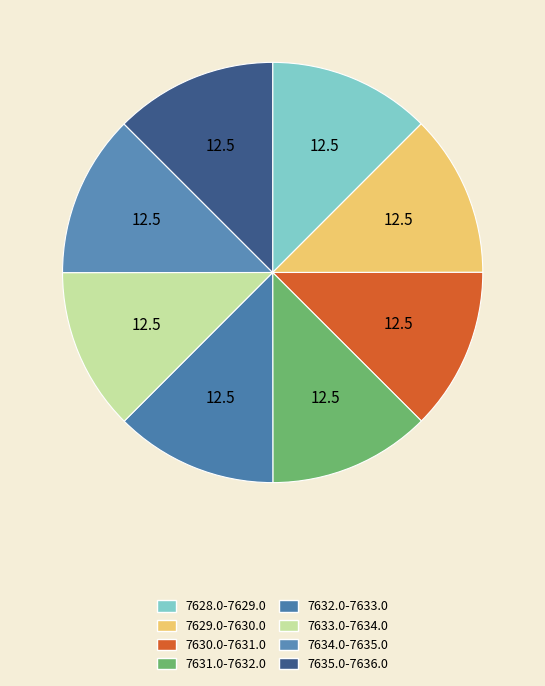

To the nearest percent, what is the average slice percentage?

12%